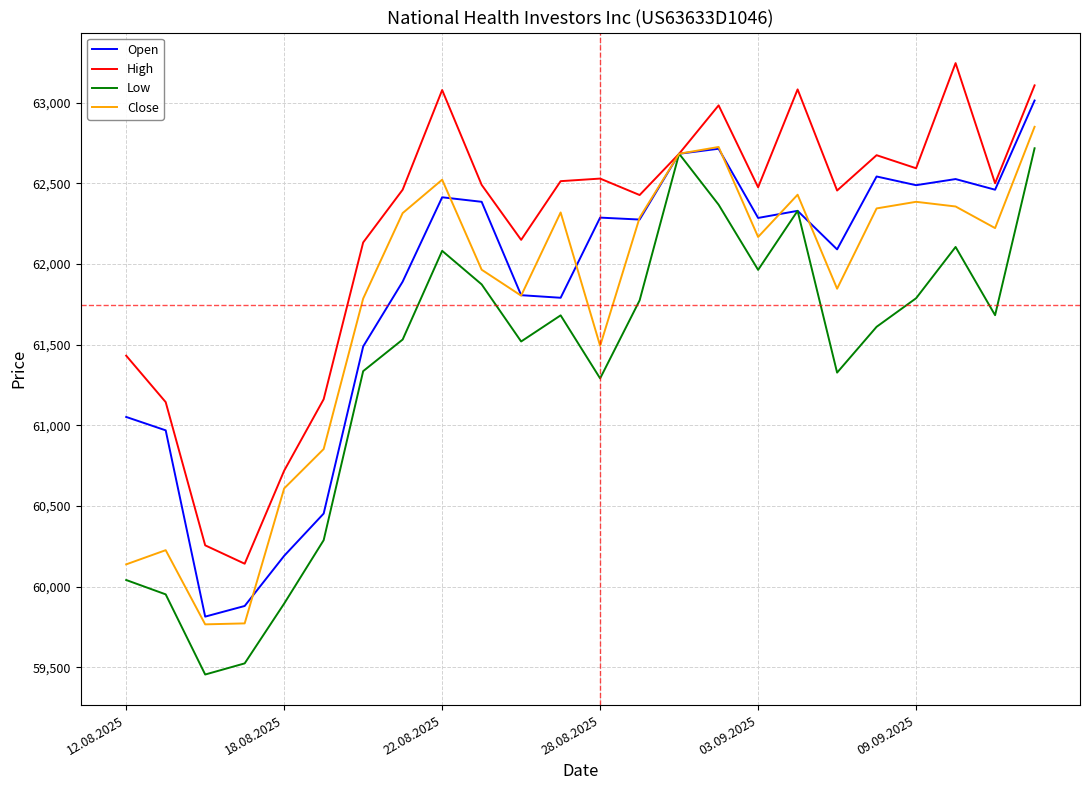

Which series has the widest spread of values?

Low